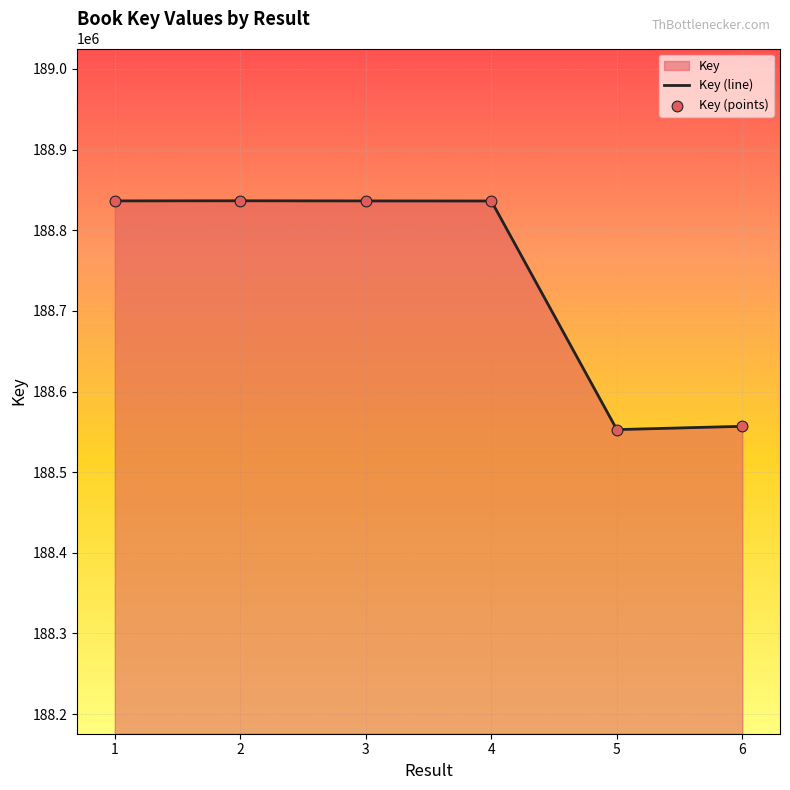

At which category is the sum across all series the highest?

2